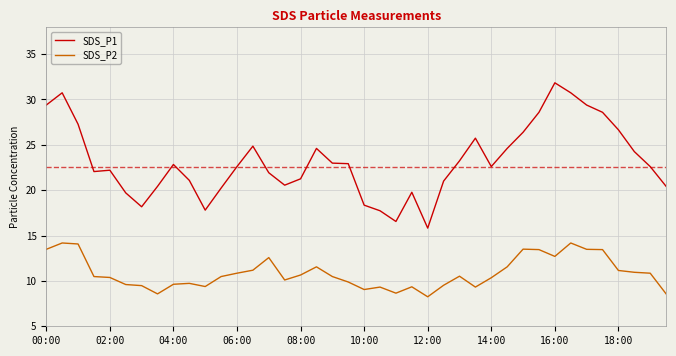

What is the maximum value shown in the chart?

31.8